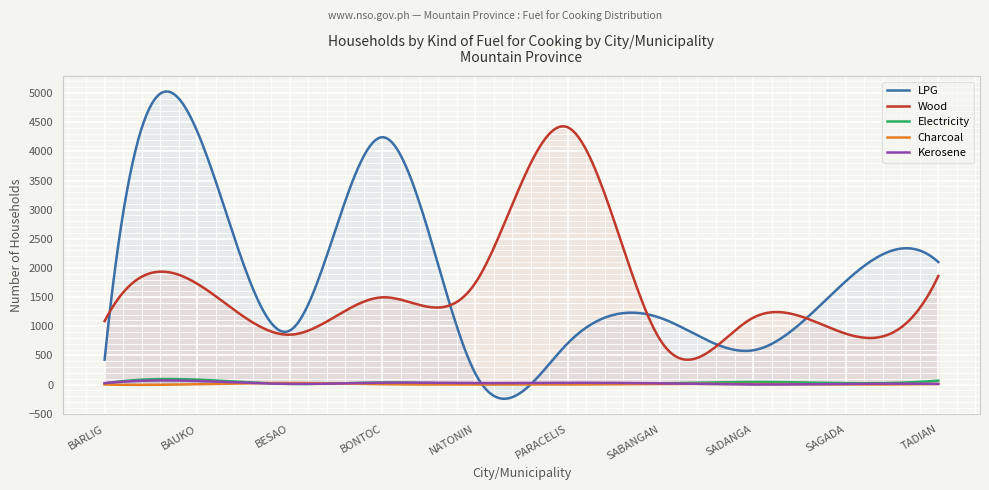

Which series has the largest range (max minus min)?

LPG